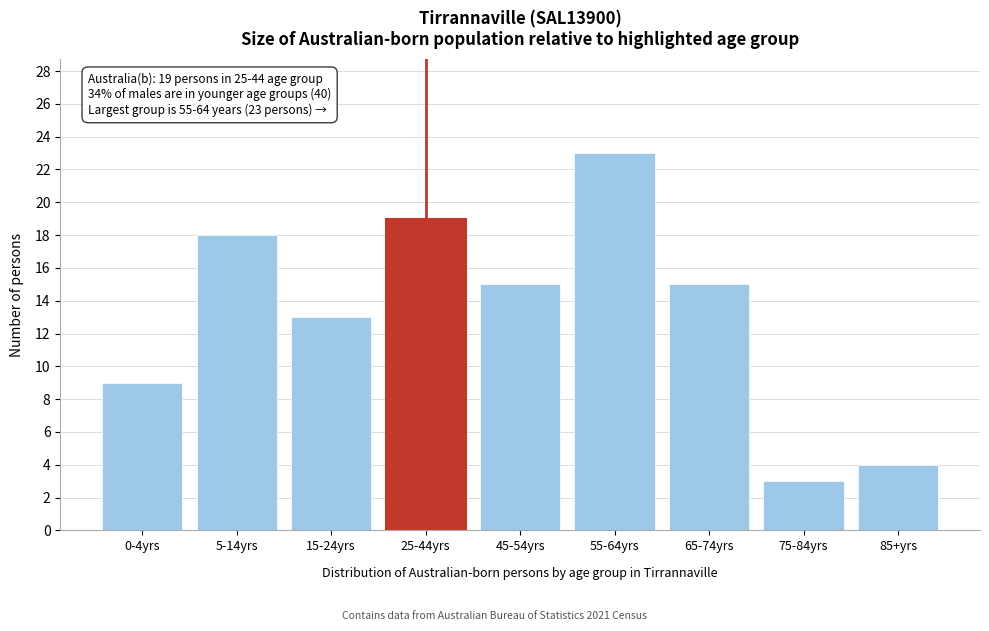

Reading left to right, what are all the values shown in this chart?

9	18	13	19	15	23	15	3	4